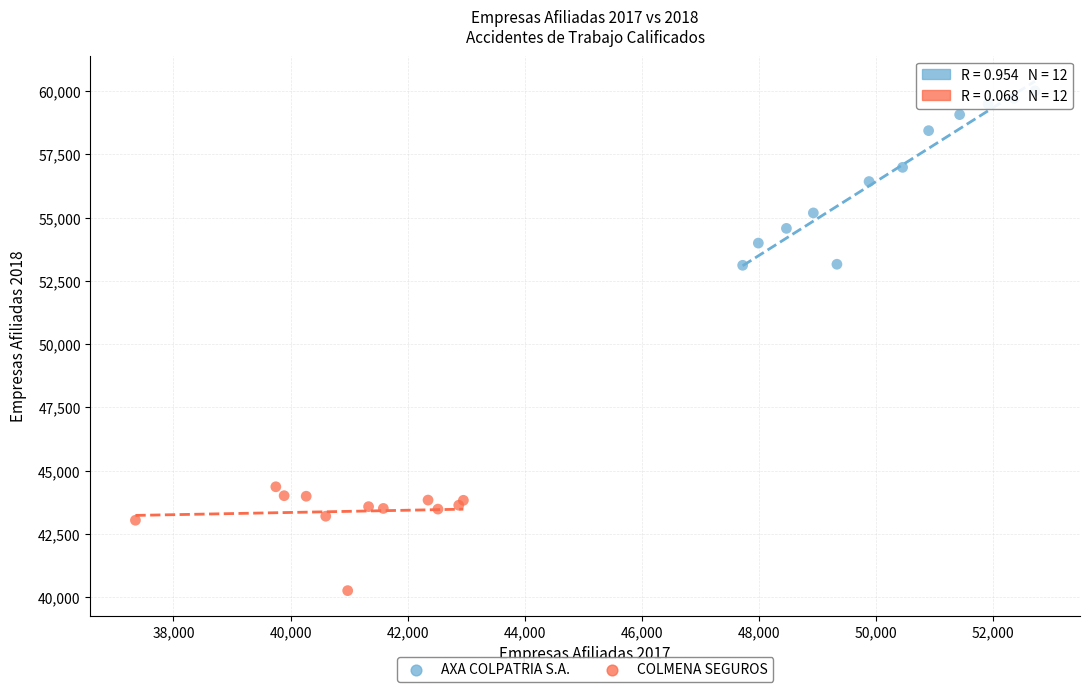

Which series contains the highest Y value?

AXA COLPATRIA S.A.